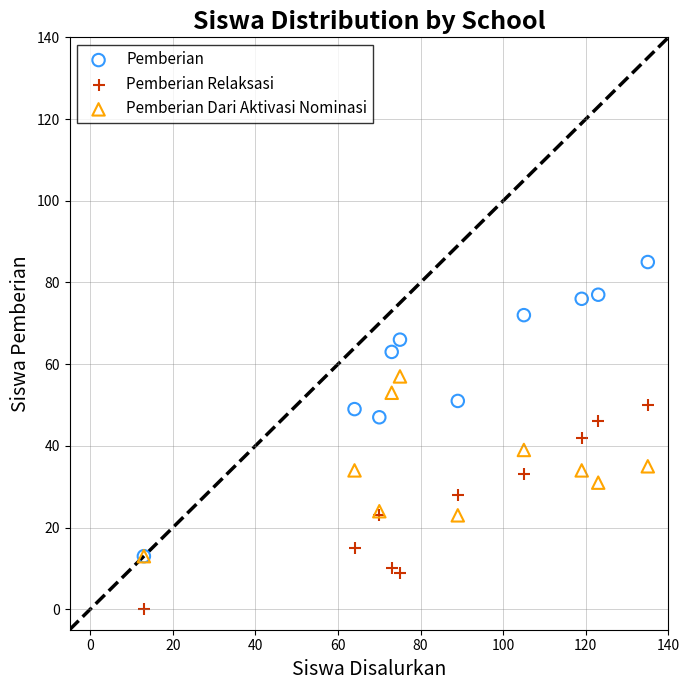

Which series reaches the minimum Y coordinate?

Pemberian Relaksasi